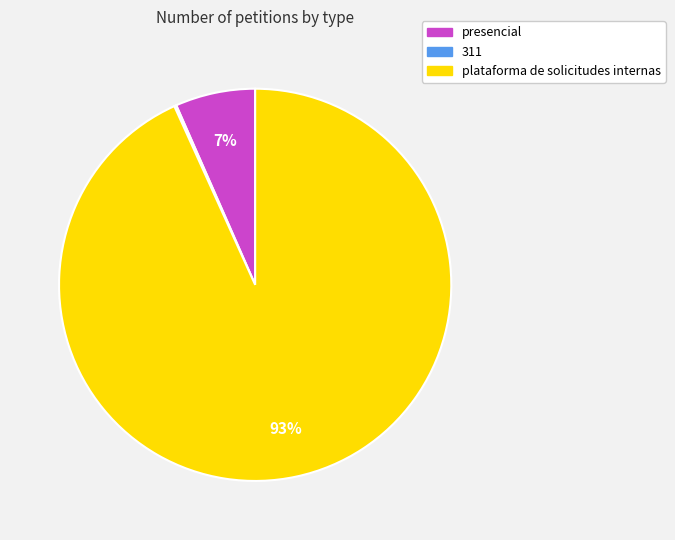

Which has a higher value, plataforma de solicitudes internas or presencial?

plataforma de solicitudes internas